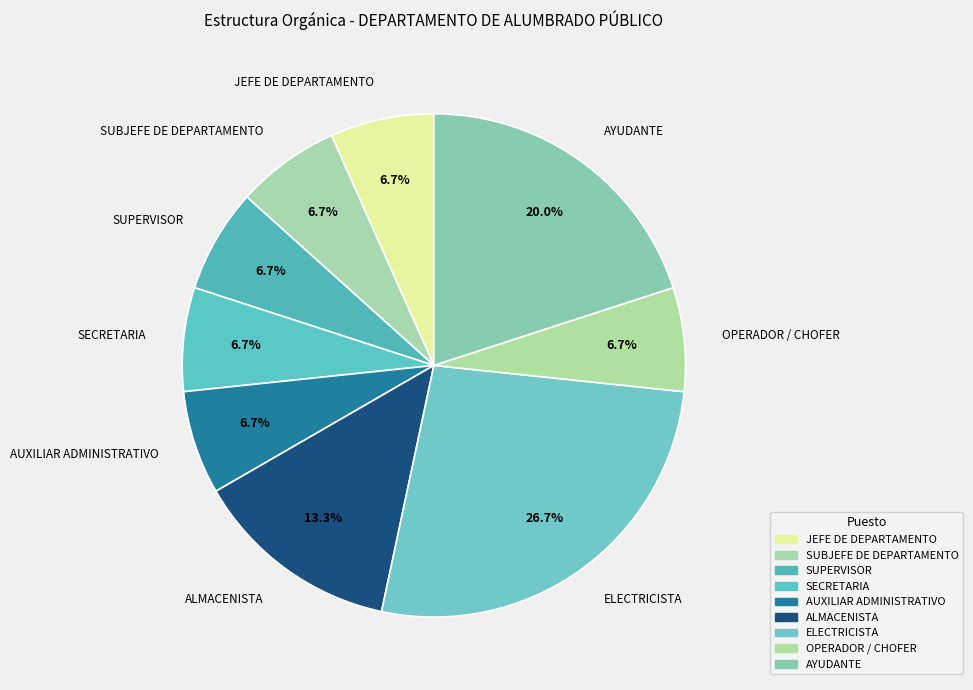

What percentage is the JEFE DE DEPARTAMENTO slice, to the nearest percent?

7%